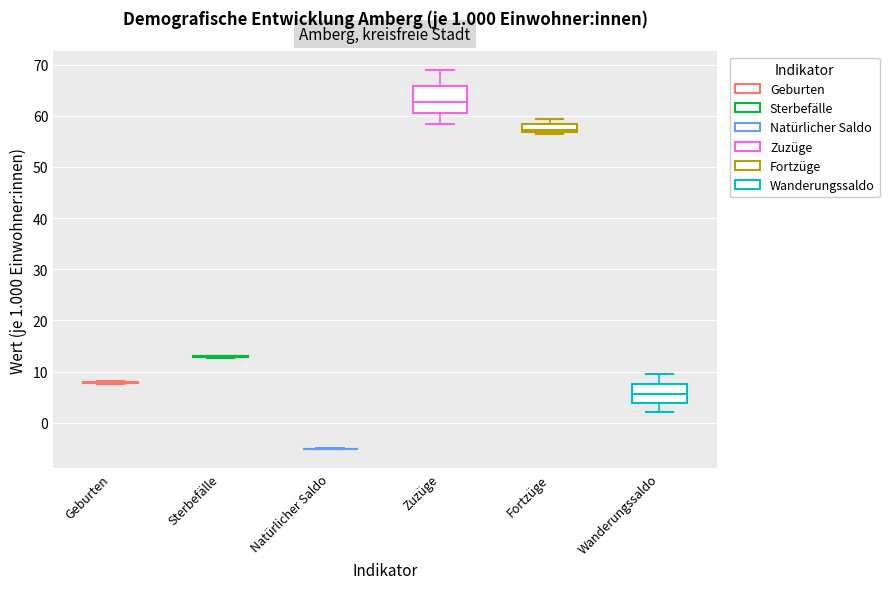

Which box is the tallest, from its lower edge to its upper edge?

Zuzüge